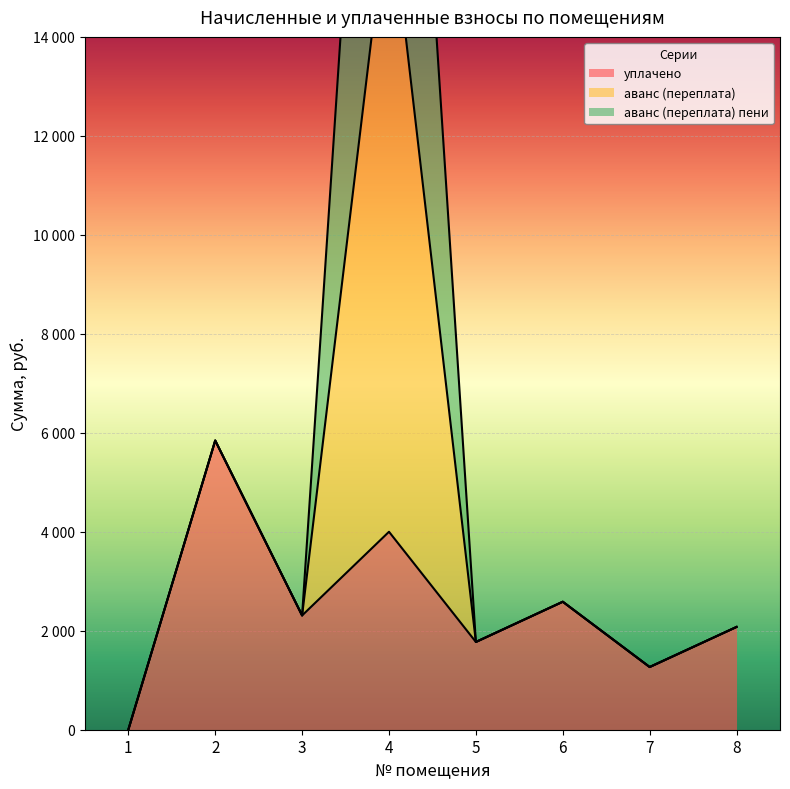

Where is the first local minimum for уплачено?

3